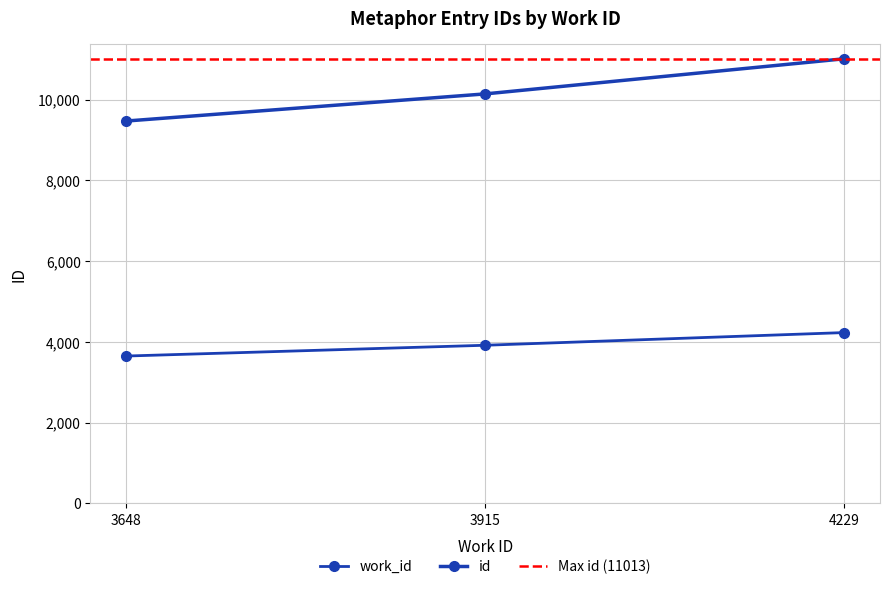

How many lines are shown in the chart?

2